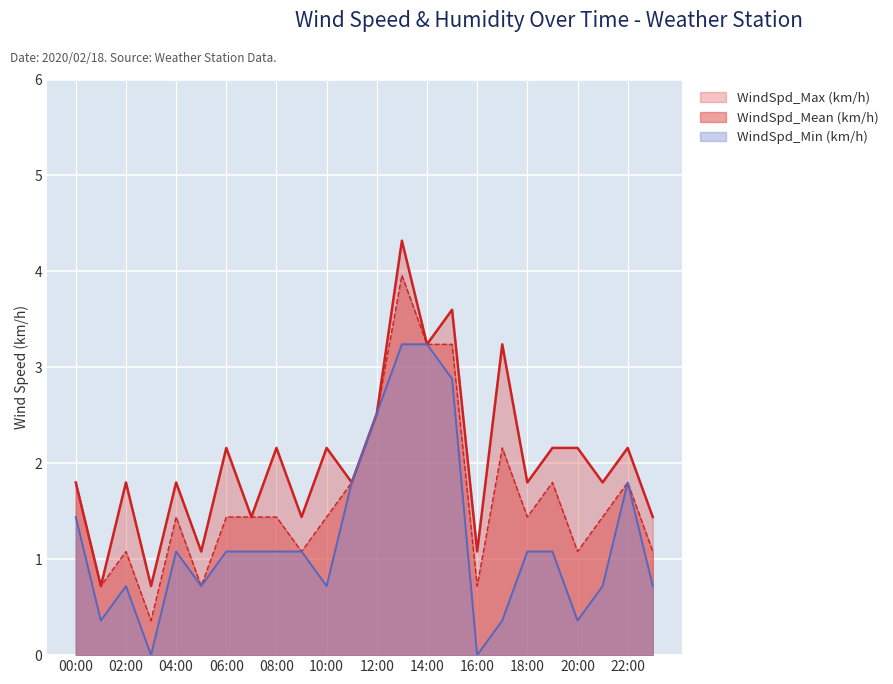

What value does the WindSpd_Mean (km/h) series have at 05:00?

0.7